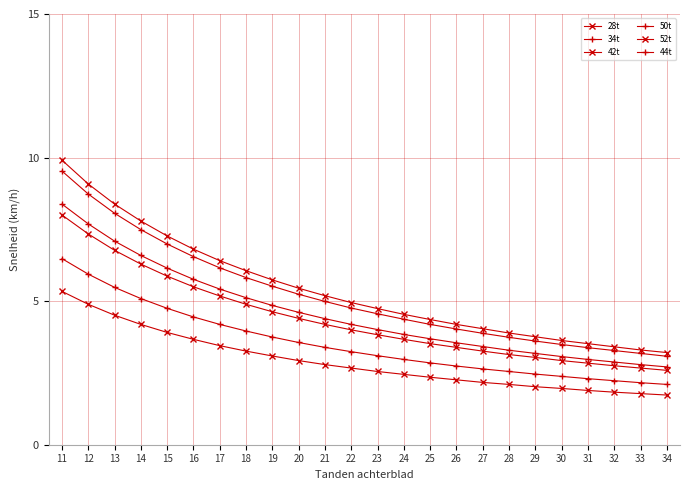

How many lines are shown in the chart?

6